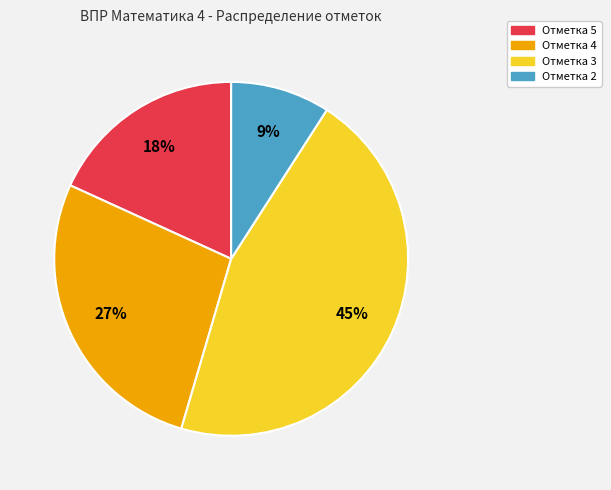

Is Отметка 5 the majority of the pie?

No